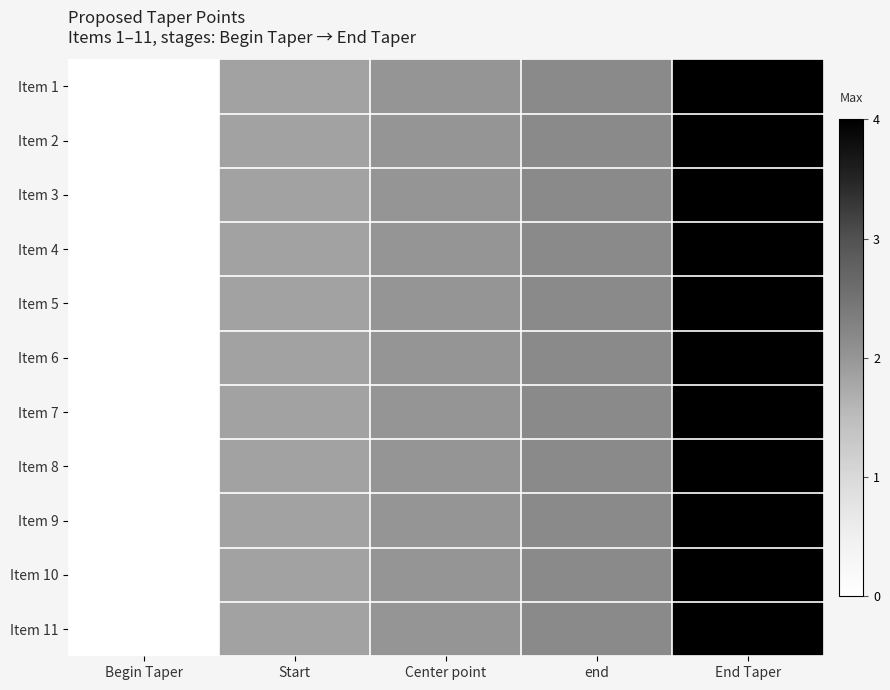

At which category is the sum across all series the highest?

End Taper